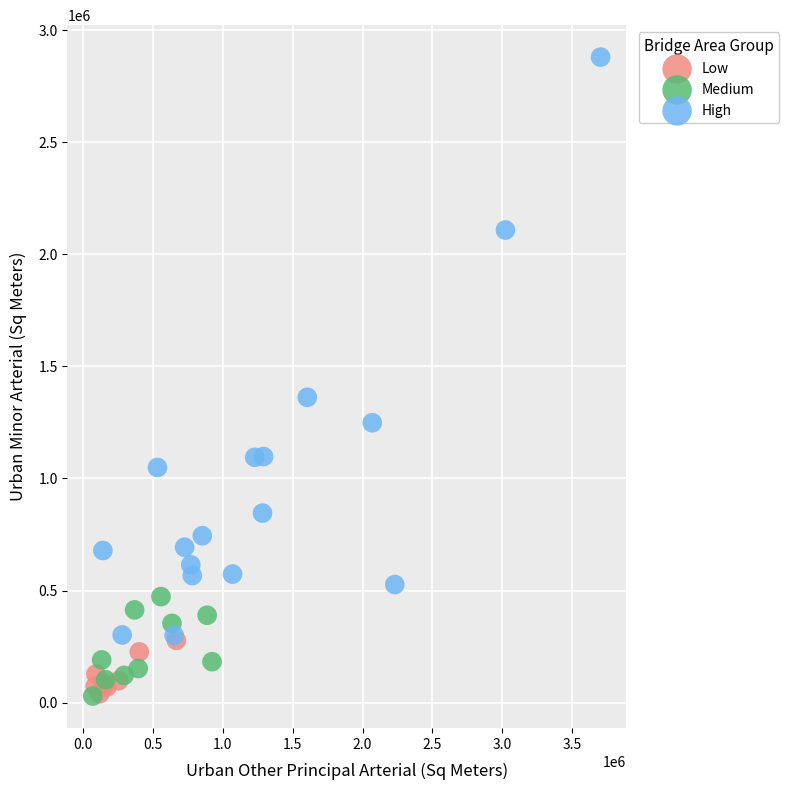

Which series reaches the maximum Y coordinate?

High